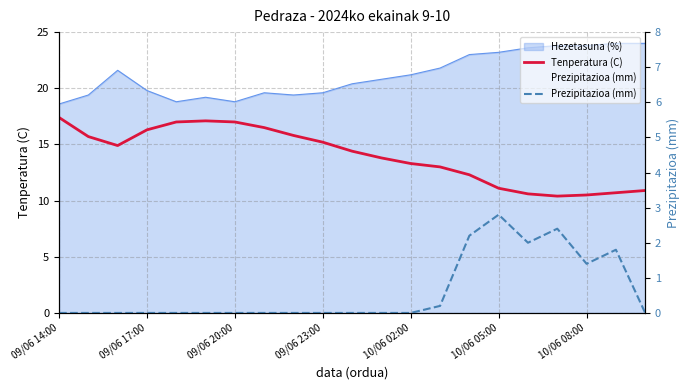

True or false: Prezipitazioa (mm) has more than 1 points higher than both neighbors.

True